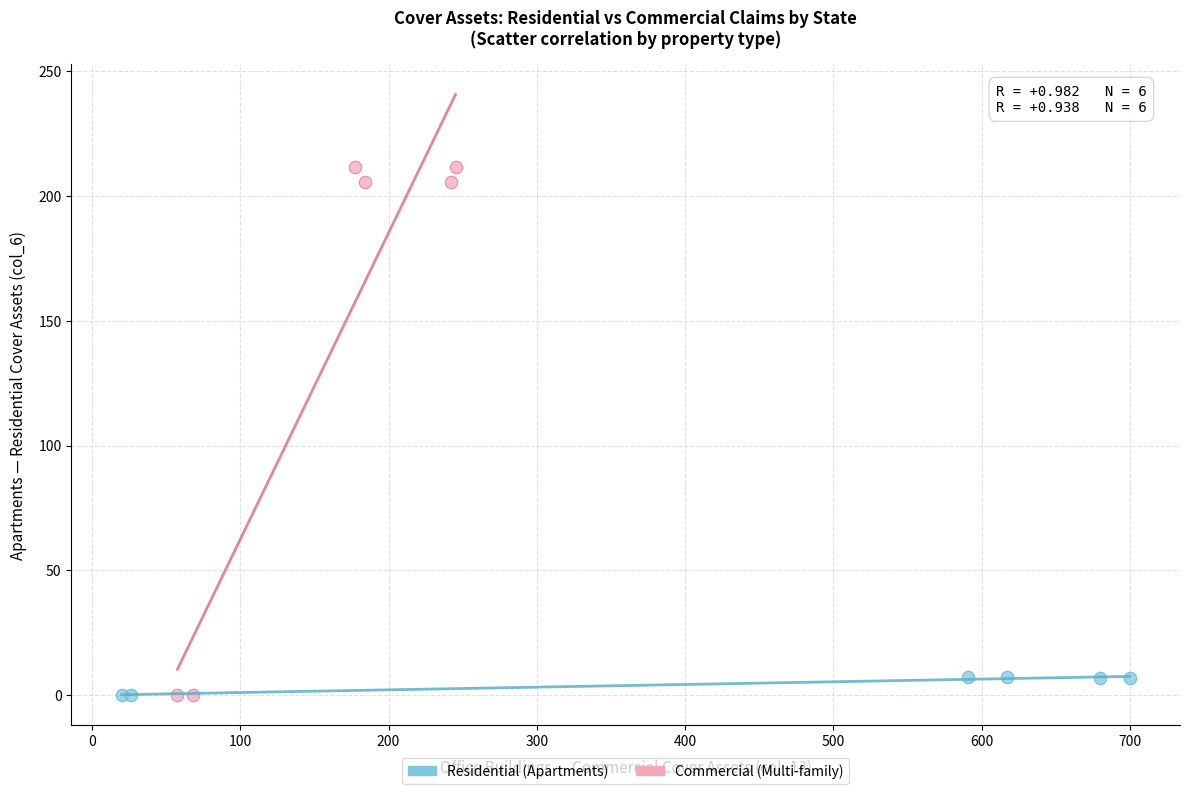

Which series has the widest spread of Y values?

Commercial (Multi-family)